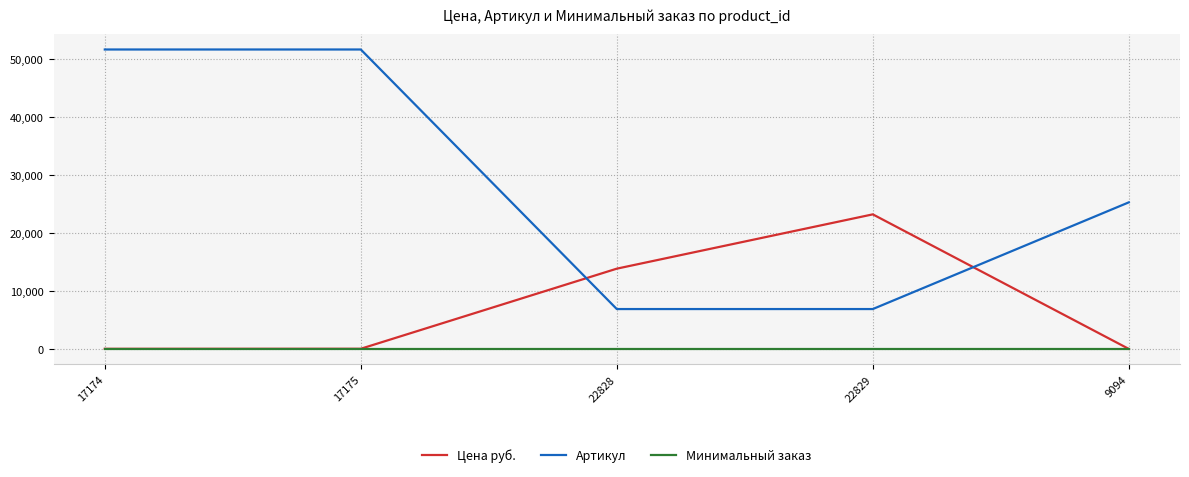

In Цена руб., how many points are higher than both neighbors (excluding endpoints)?

1